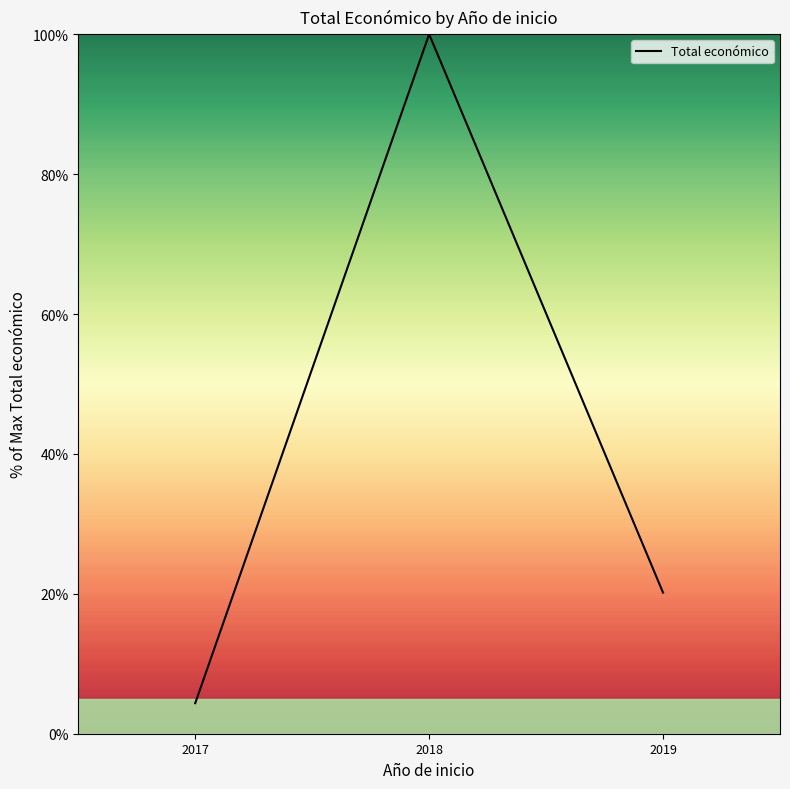

Count the number of data series in this chart.

1